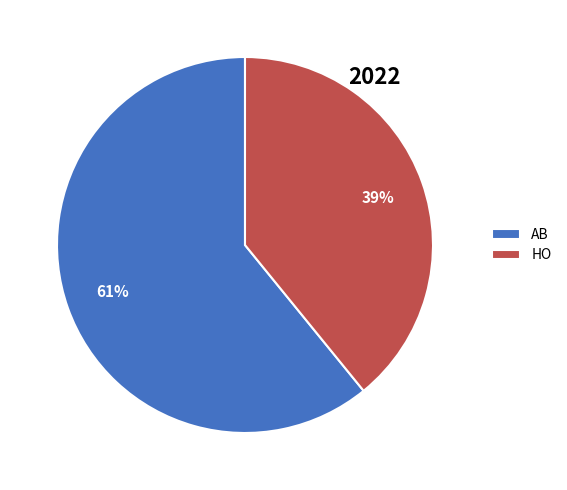

What is the smallest slice in the pie chart?

HO